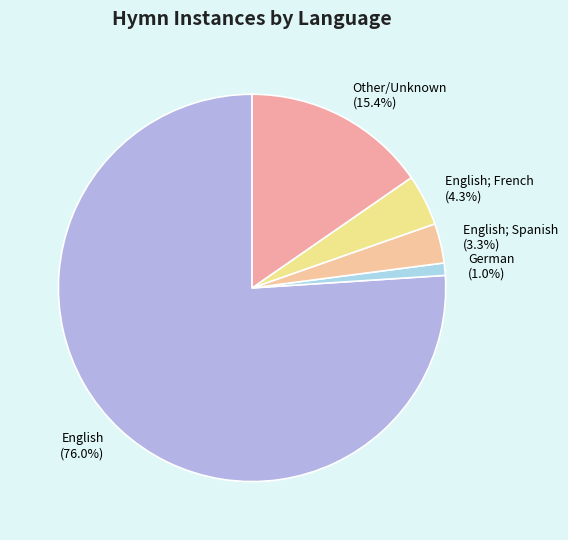

To the nearest percent, what portion does English represent?

76%